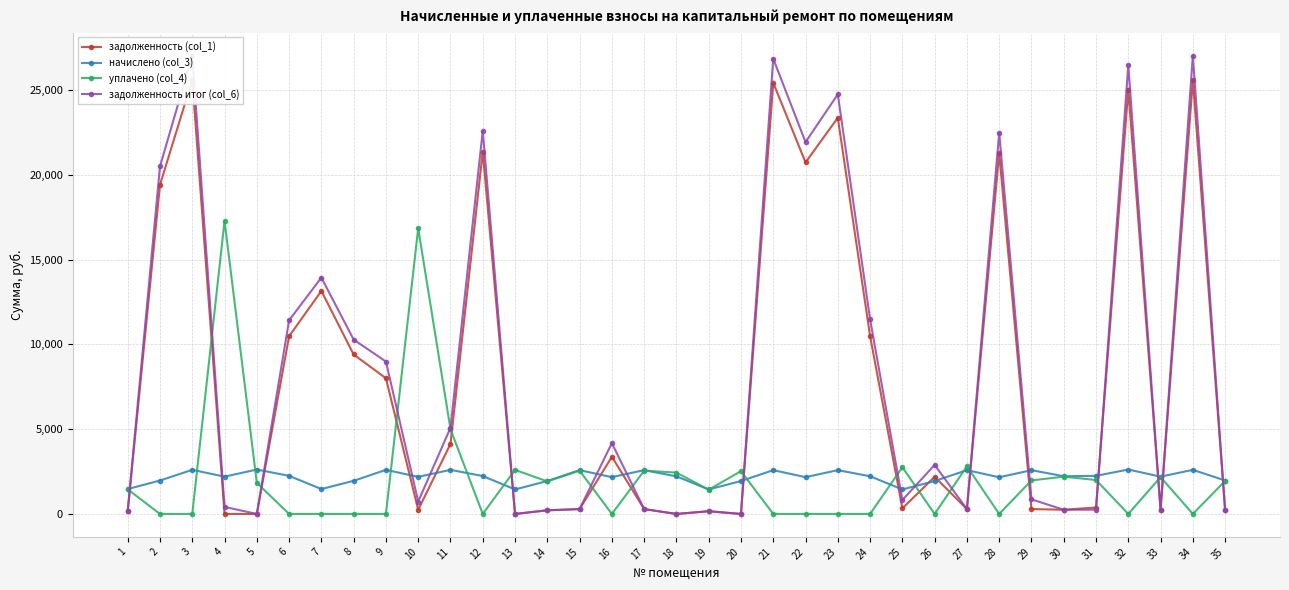

What are all the series names shown in the legend?

задолженность (col_1), начислено (col_3), уплачено (col_4), задолженность итог (col_6)